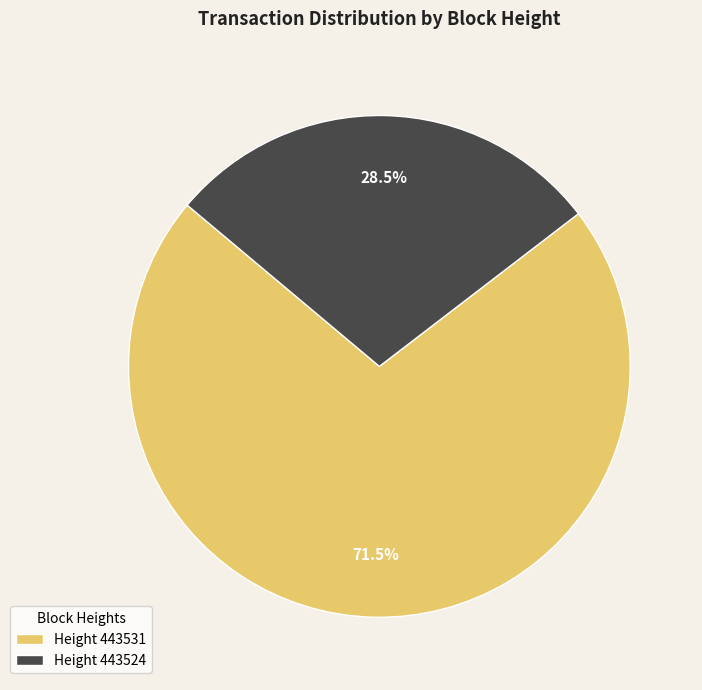

Which category has the smallest portion of the pie?

Height 443524